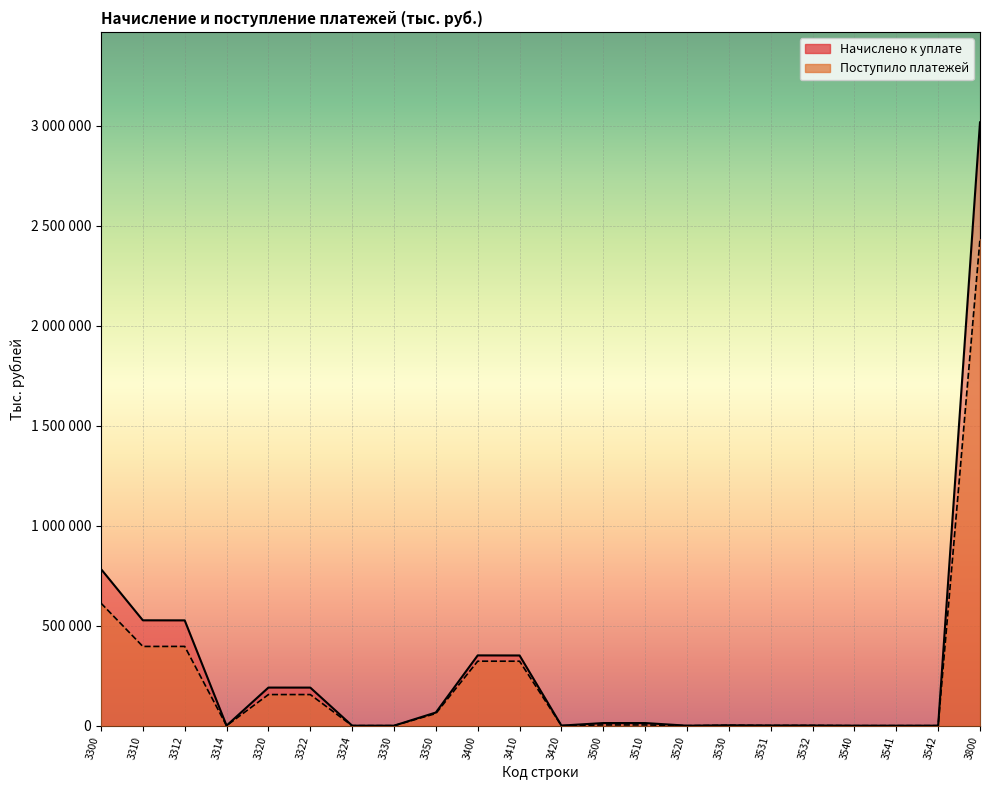

What are all the series names shown in the legend?

Начислено к уплате, Поступило платежей